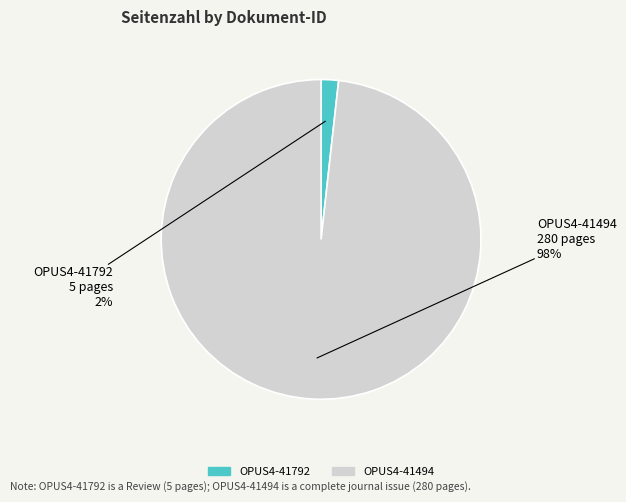

To the nearest percent, what portion does OPUS4-41494 represent?

98%